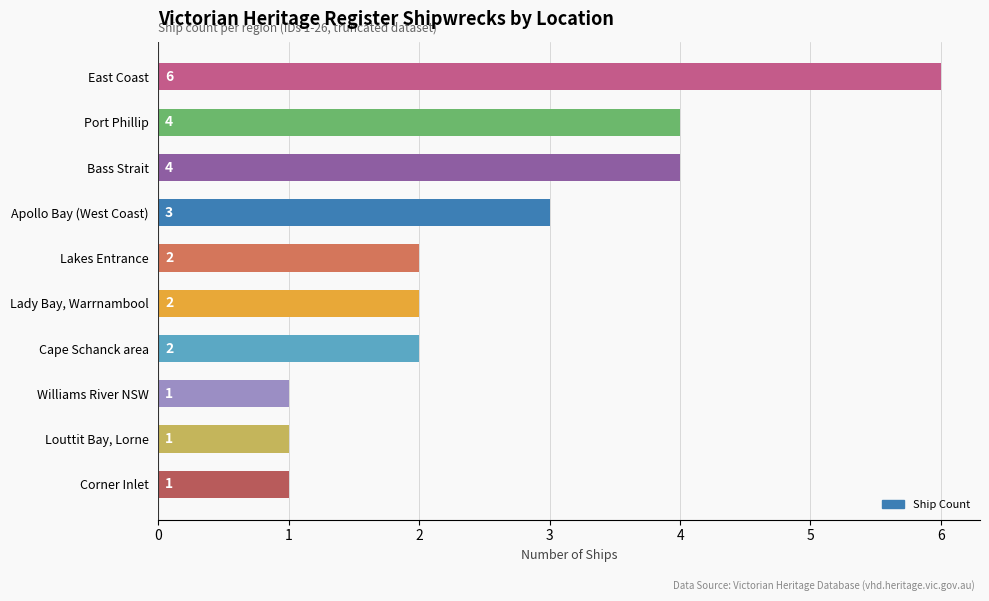

What is the maximum value shown in the chart?

6